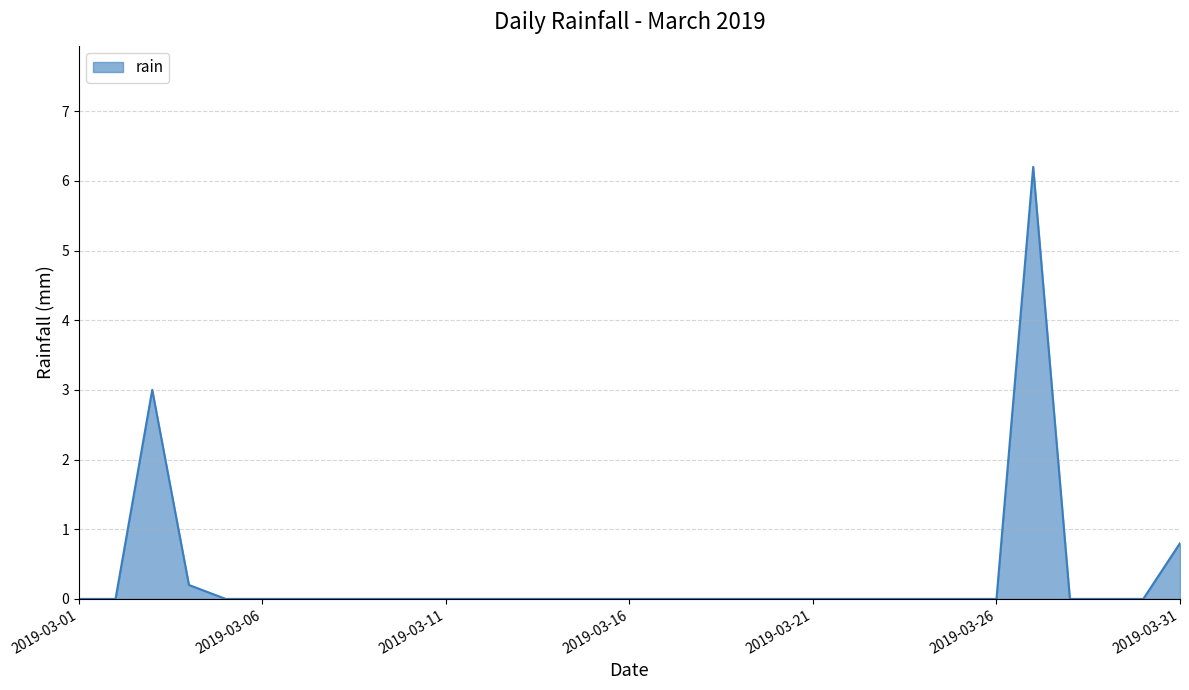

How many lines are shown in the chart?

1